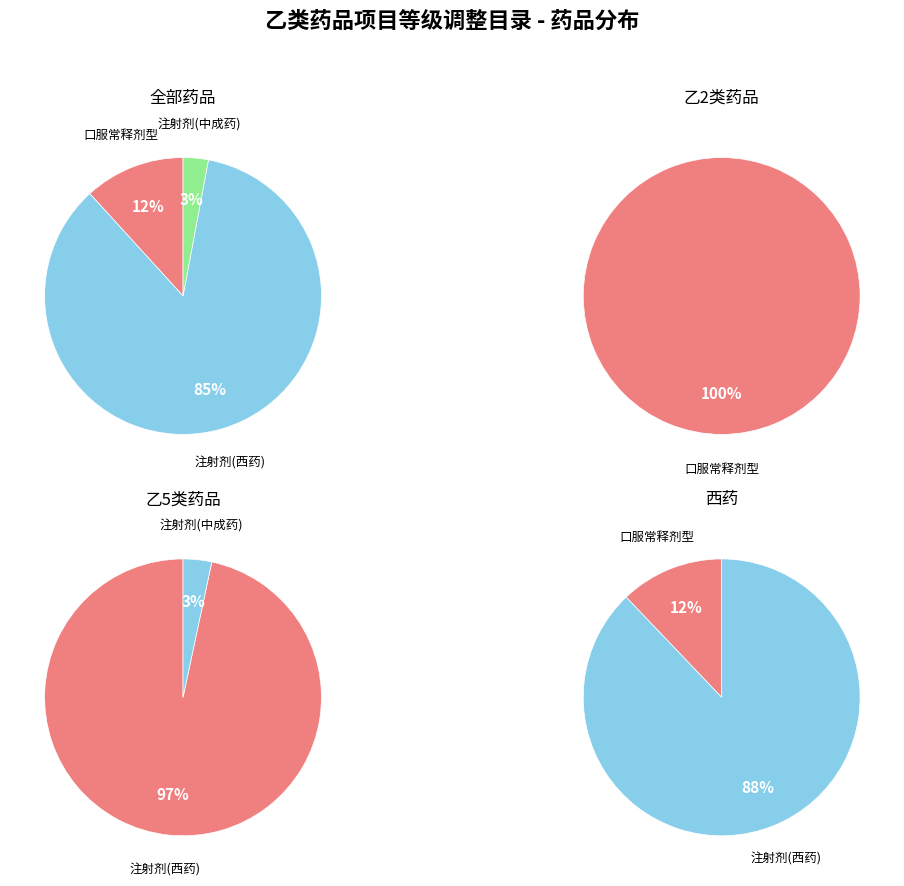

What percentage is the 注射剂(西药) slice, to the nearest percent?

85%